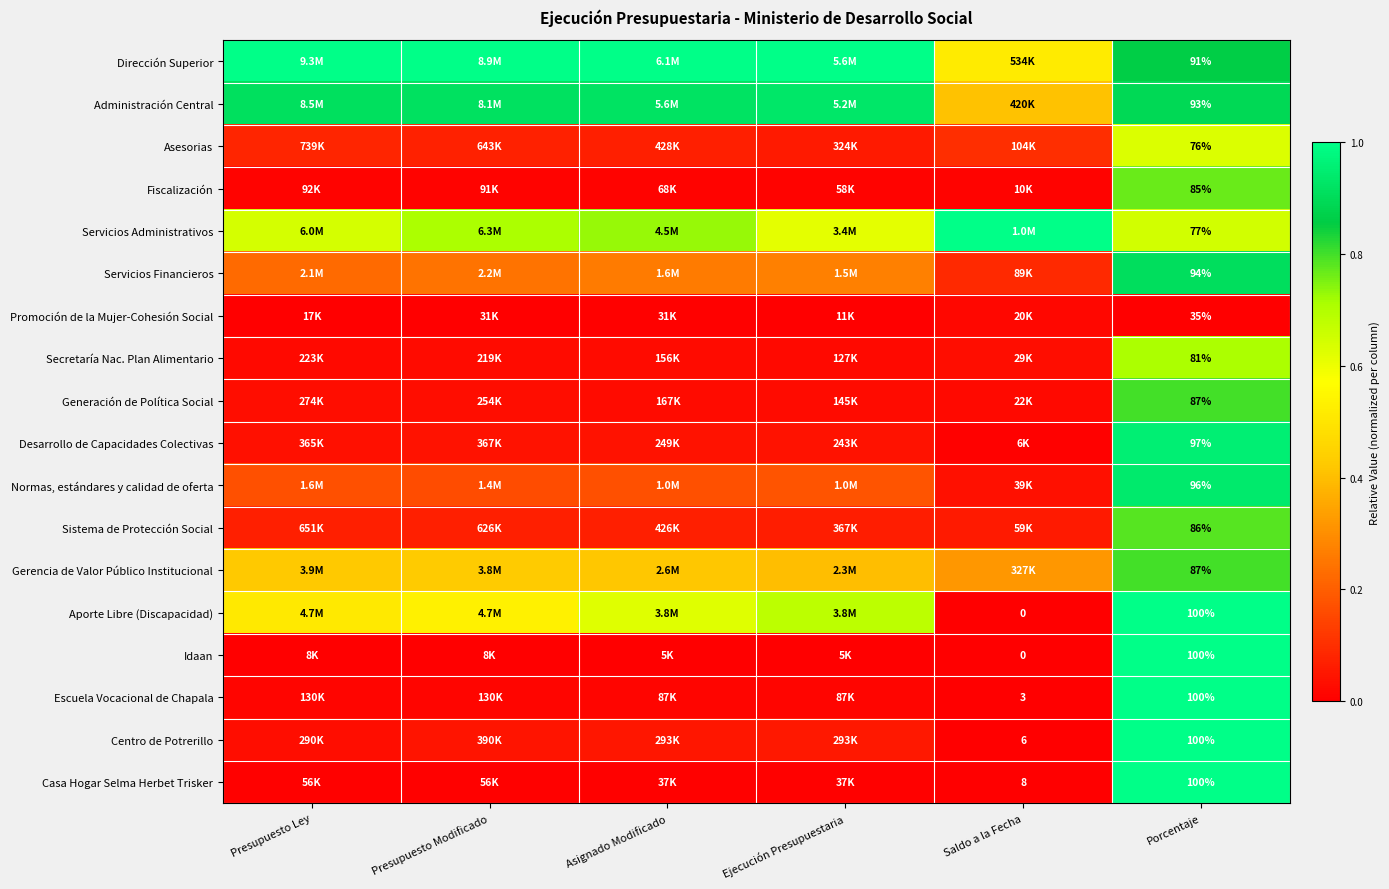

What is the difference between the maximum and minimum values in the Idaan series?

1.0